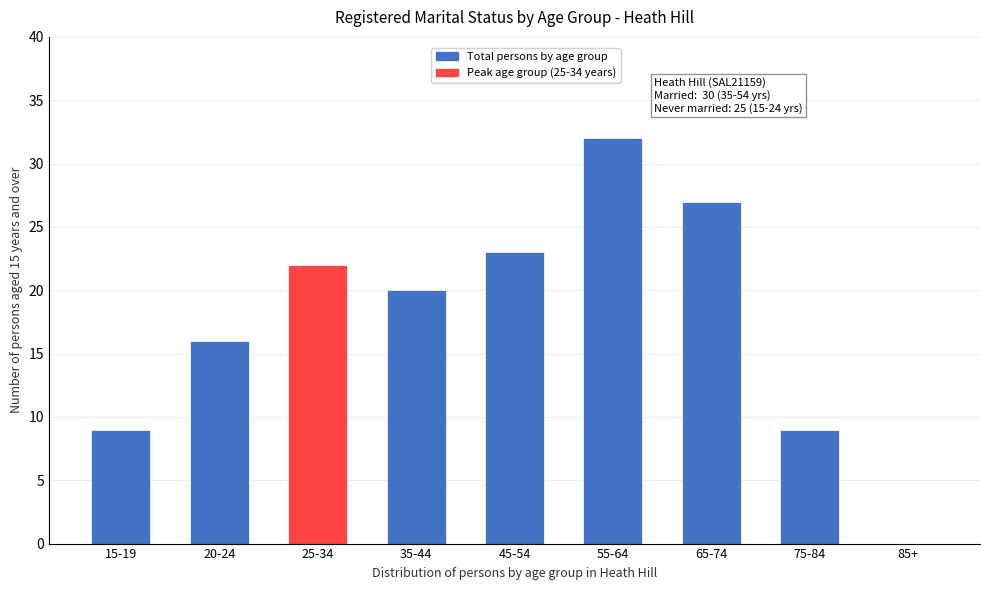

Reading left to right, list all the values displayed in this chart.

15-19=9	20-24=16	25-34=22	35-44=20	45-54=23	55-64=32	65-74=27	75-84=9	85+=0